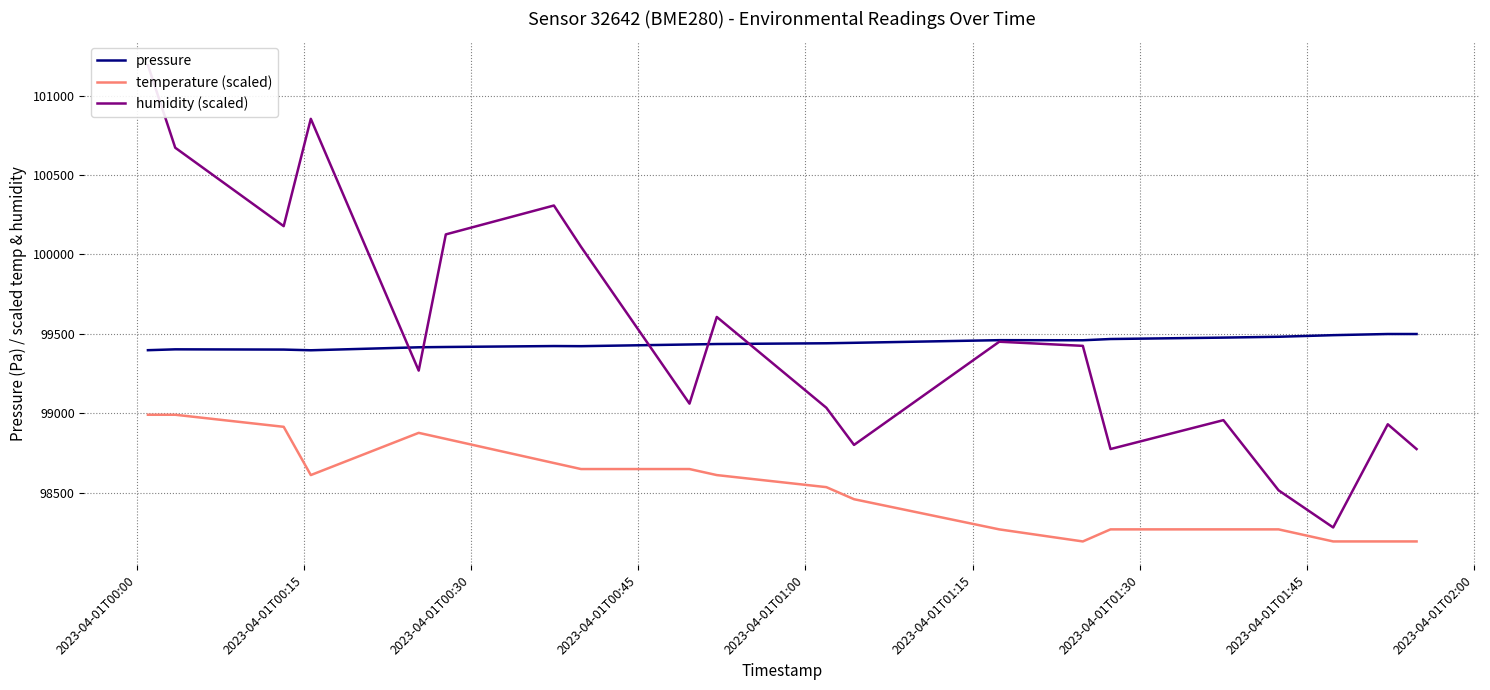

What are all the series names shown in the legend?

pressure, temperature (scaled), humidity (scaled)